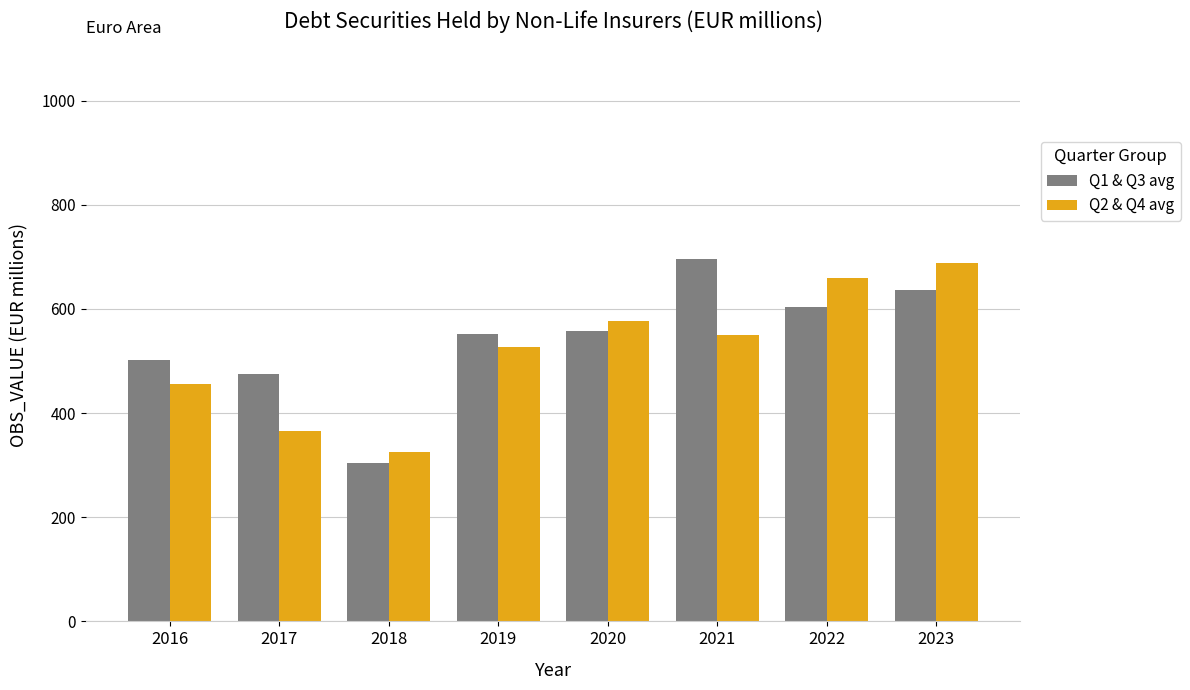

What is the maximum value for Q2 & Q4 avg?

688.0